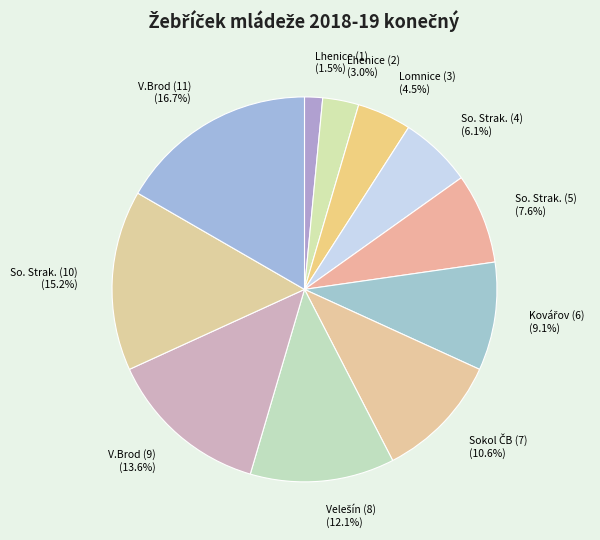

Is the sum of So. Strak. (10) and So. Strak. (4) greater than half?

No